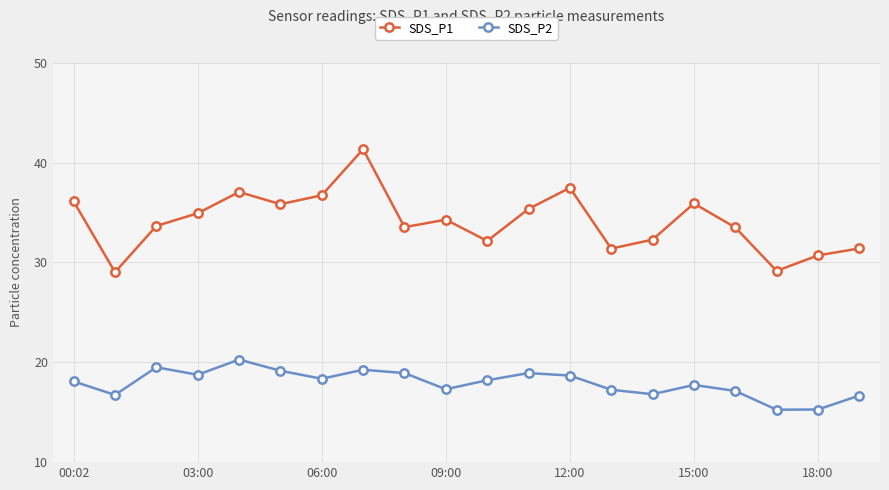

Is this an area chart (filled region under the line)?

No